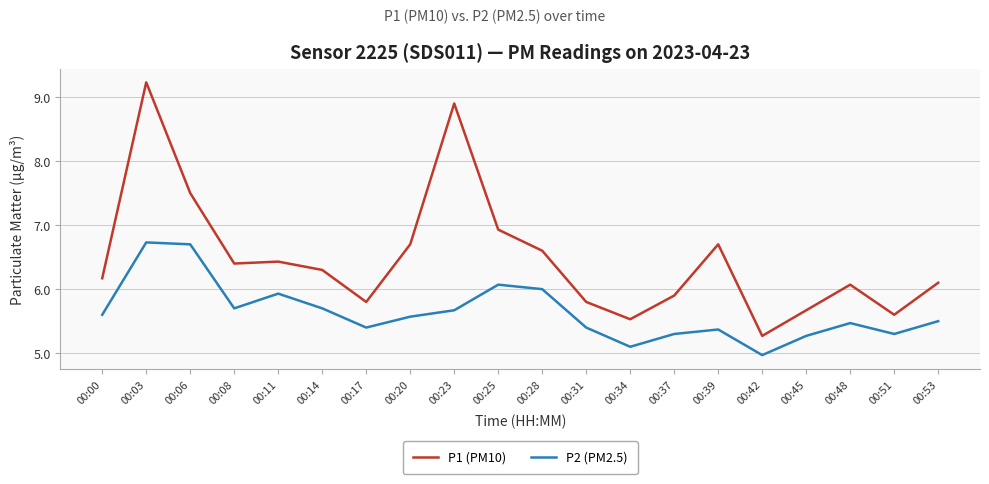

The P2 (PM2.5) series shows 8.7 at 00:08. True or false?

False